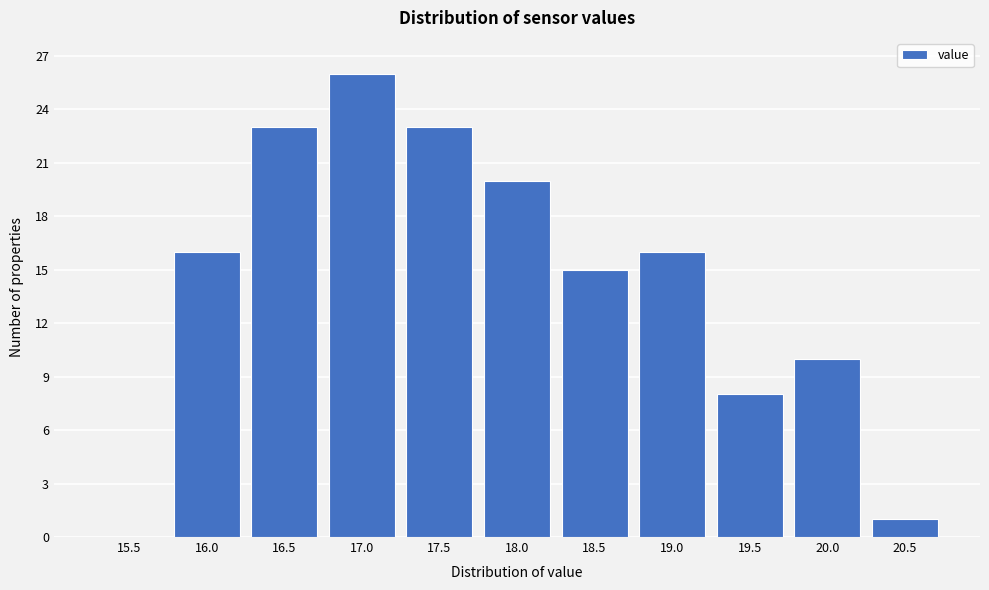

Reading left to right, transcribe all the data shown in this chart.

15.5=0	16.0=16	16.5=23	17.0=26	17.5=23	18.0=20	18.5=15	19.0=16	19.5=8	20.0=10	20.5=1